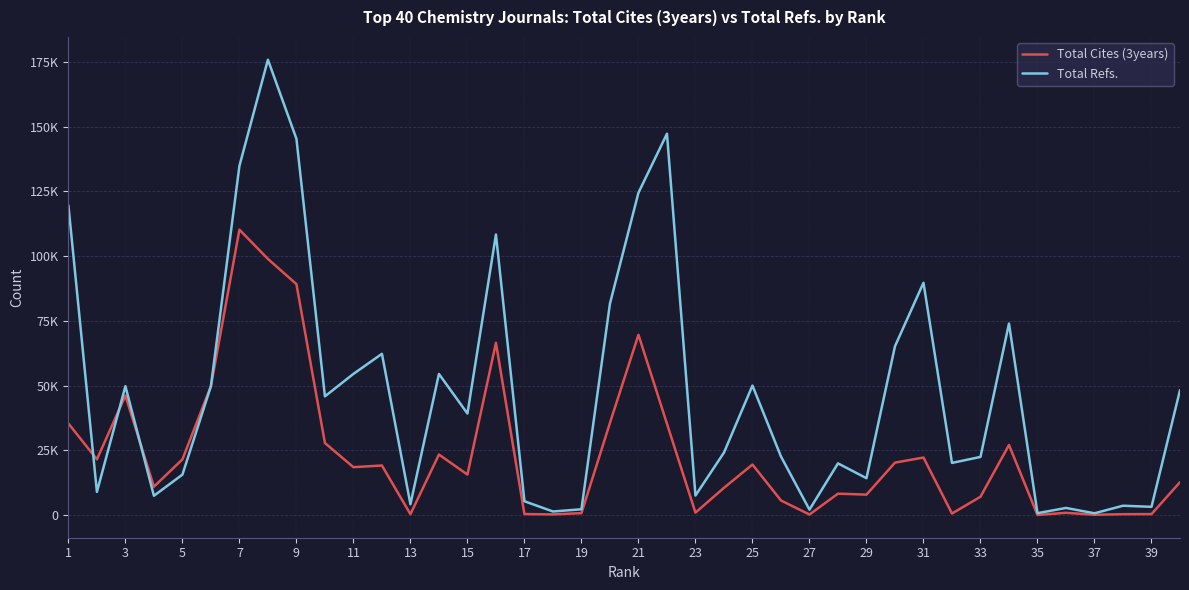

What is the average value of the Total Refs. series?

47728